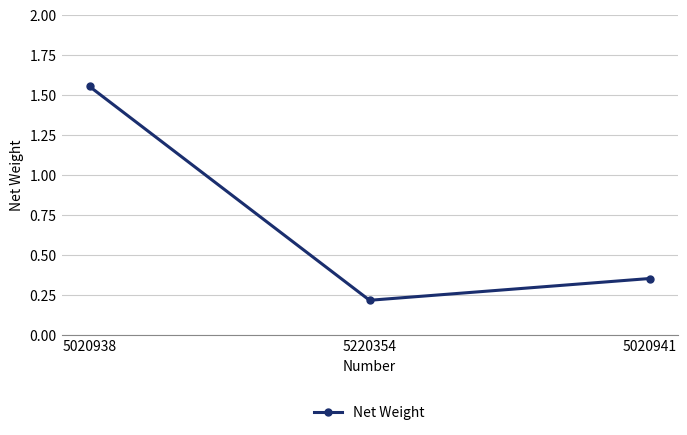

At which label is the value closest to 0?

5220354